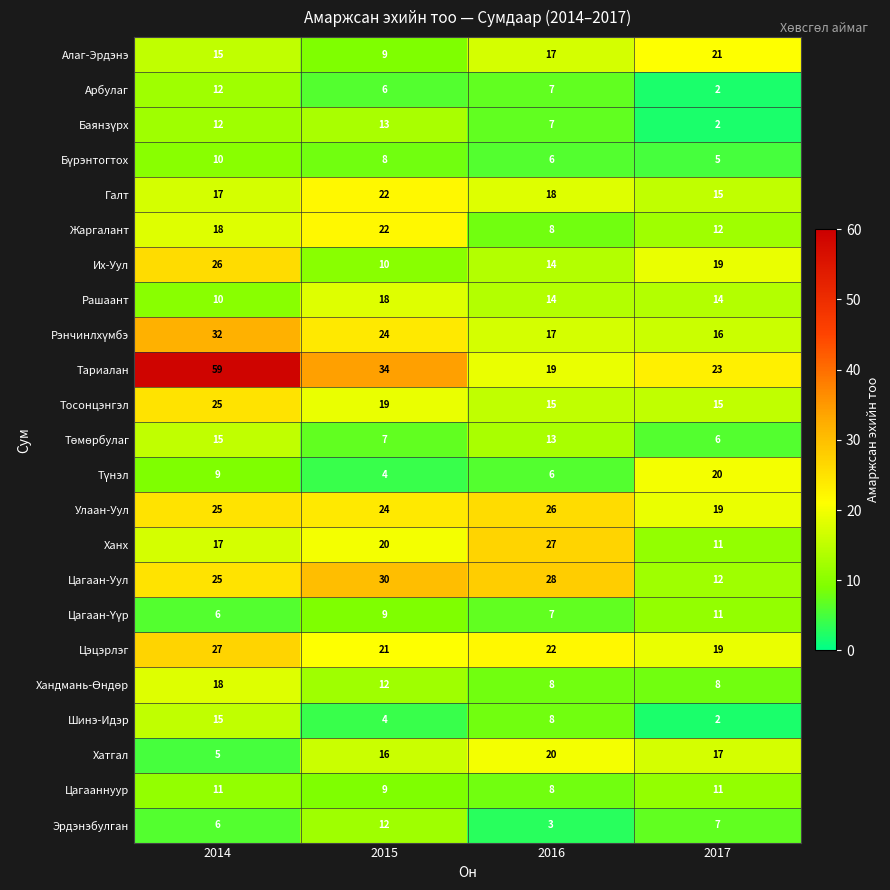

Which series has the widest spread of values?

Тариалан